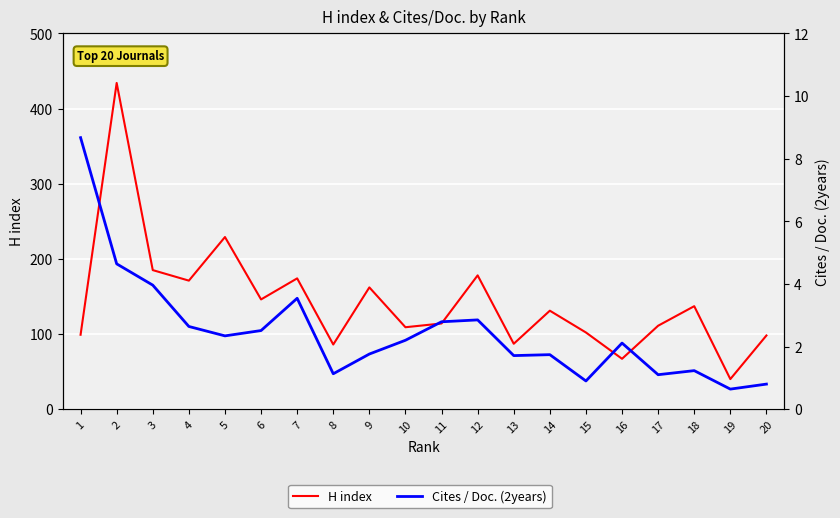

What is the value of the H index point at the 7th from the left?

174.0